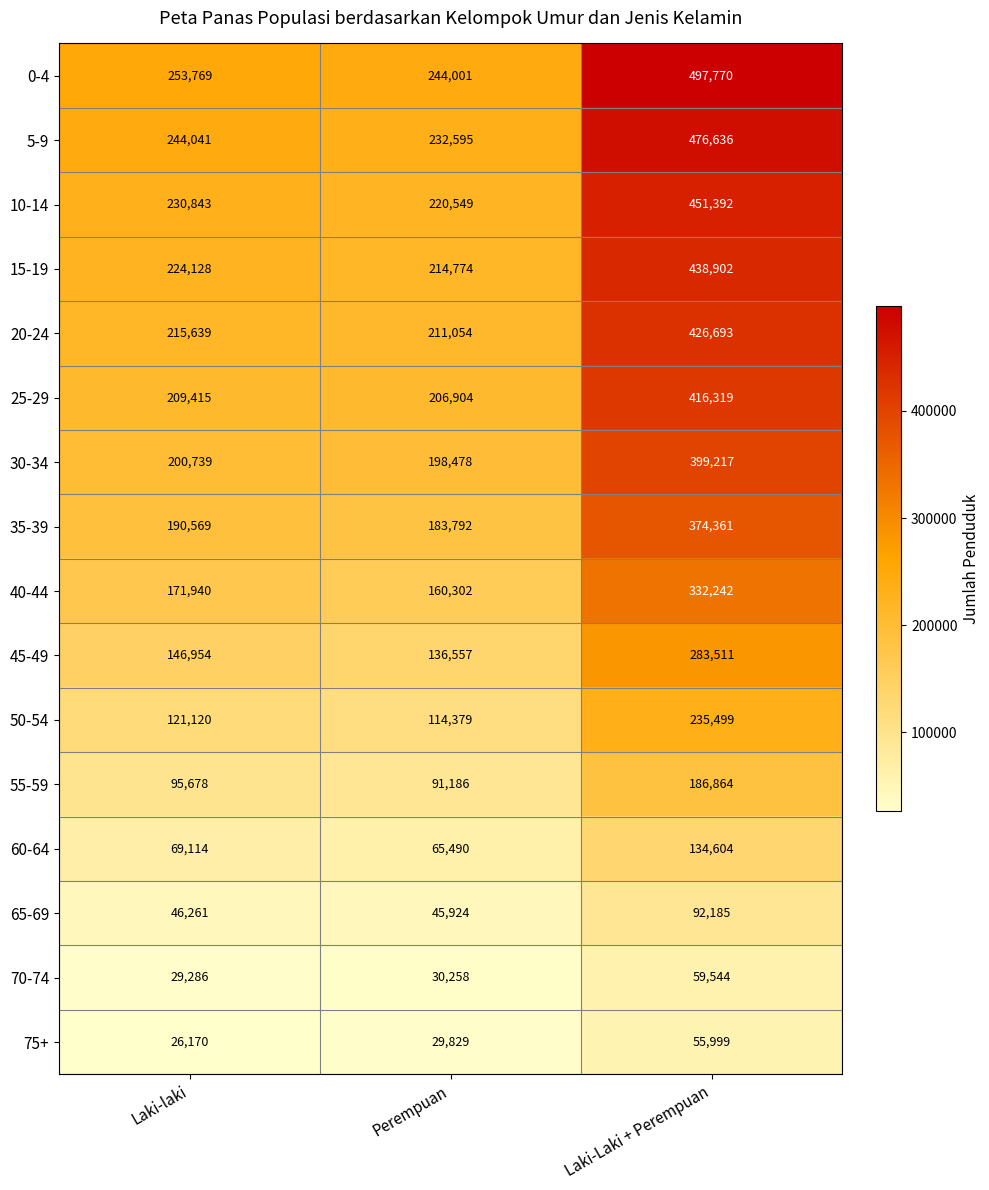

Which label corresponds to the largest value in the chart?

Laki-Laki + Perempuan